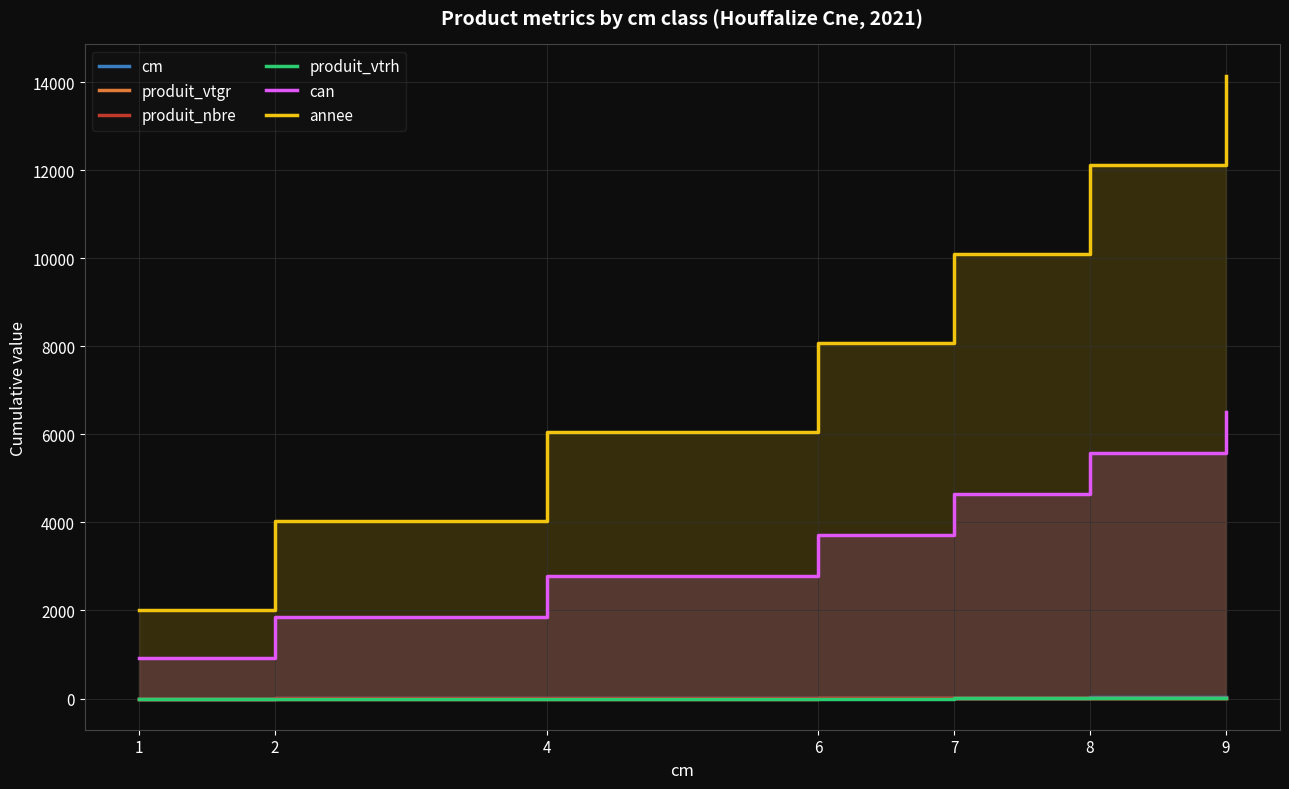

Reading left to right, extract all data points from this chart.

cm: 1.0	3.0	7.0	13.0	20.0	28.0	37.0
produit_vtgr: 0.3	0.6	0.9	2.8	3.8	8.3	10.3
produit_nbre: 1.0	3.0	4.0	6.0	7.0	9.0	10.0
produit_vtrh: 0.0	0.0	0.0	1.0	2.0	6.0	8.0
can: 931.0	1862.0	2793.0	3724.0	4655.0	5586.0	6517.0
annee: 2021.0	4042.0	6063.0	8084.0	10105.0	12126.0	14147.0